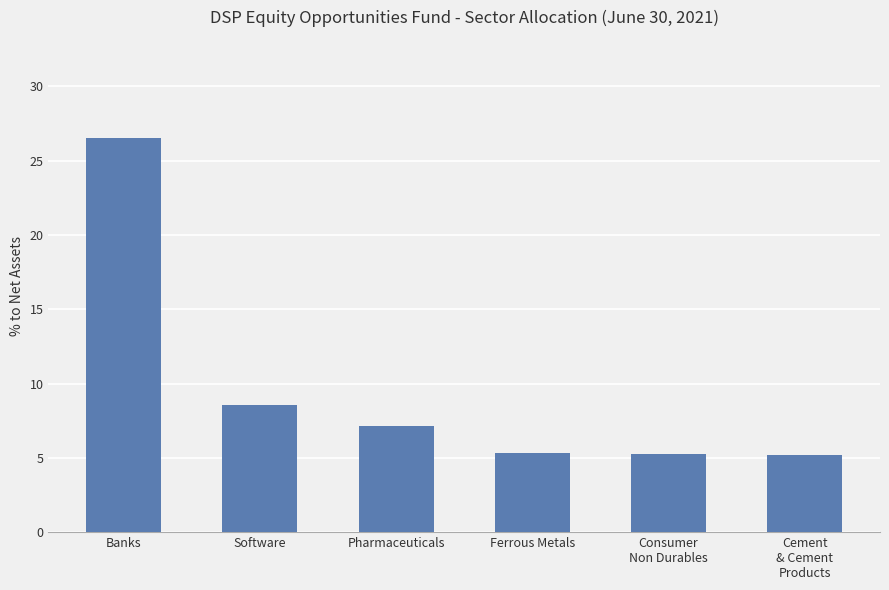

Where is the data nearest to the value 15?

Software